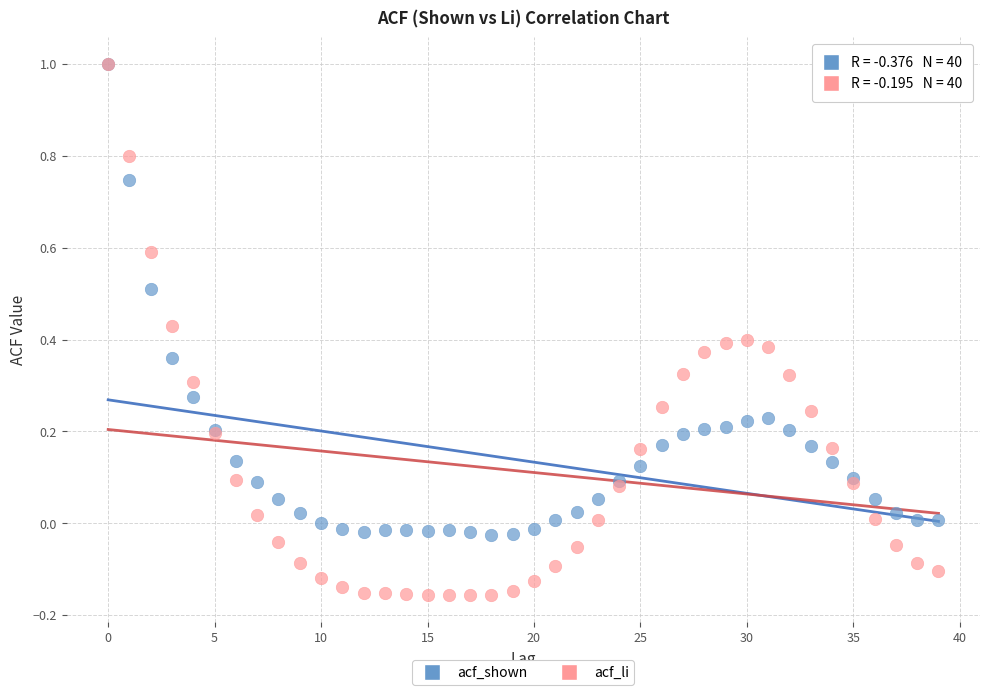

Which series has the largest Y range (max minus min)?

acf_li